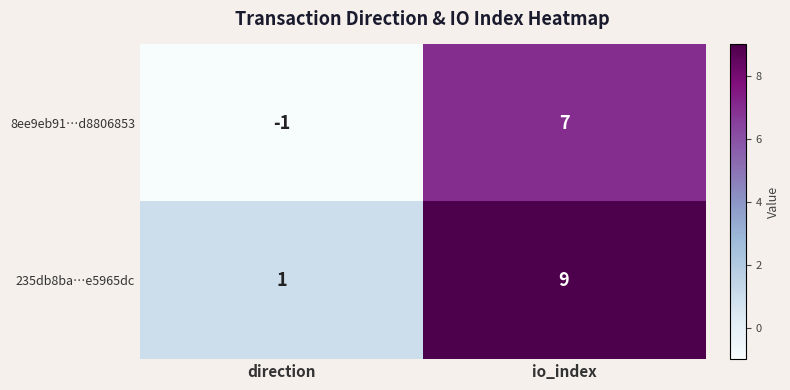

What is the total value across all series at io_index?

16